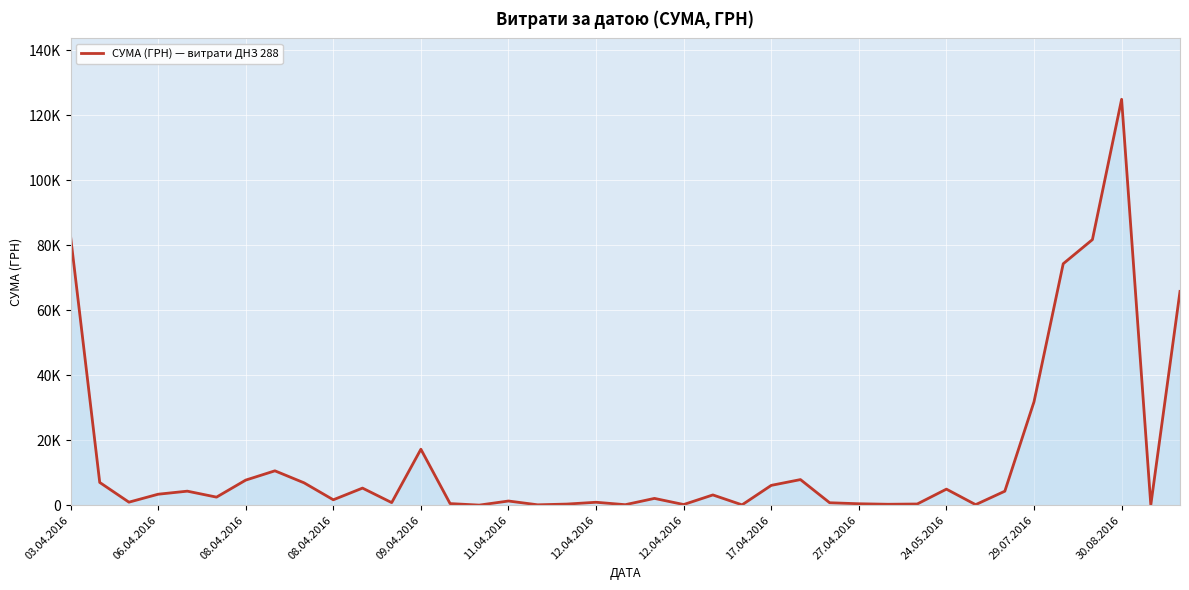

What is the average value?

14466.1